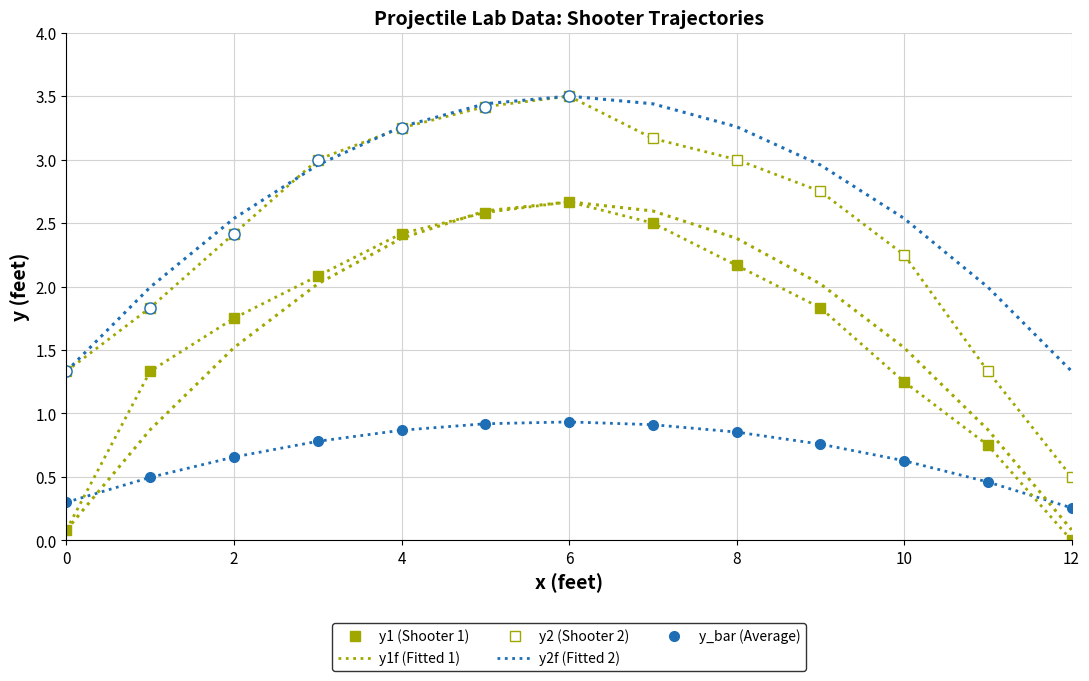

The value of y2 at 11 is 0.4. True or false?

False